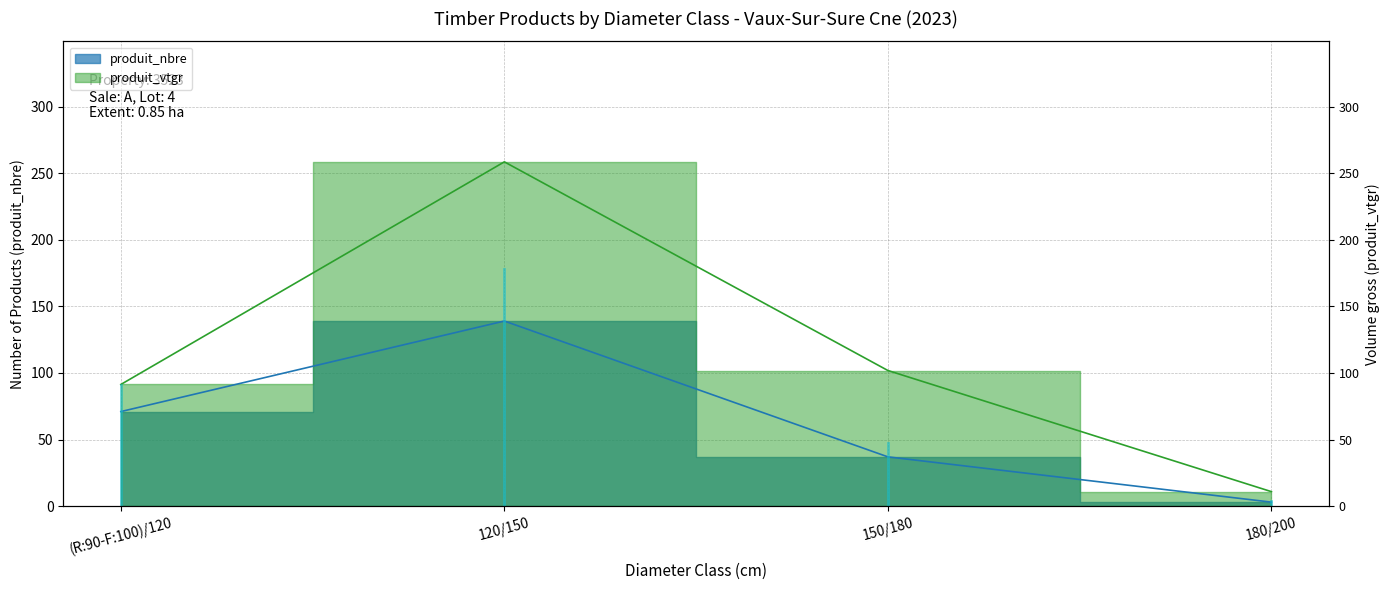

What is the difference between the produit_nbre values at 180/200 and 150/180?

34.0